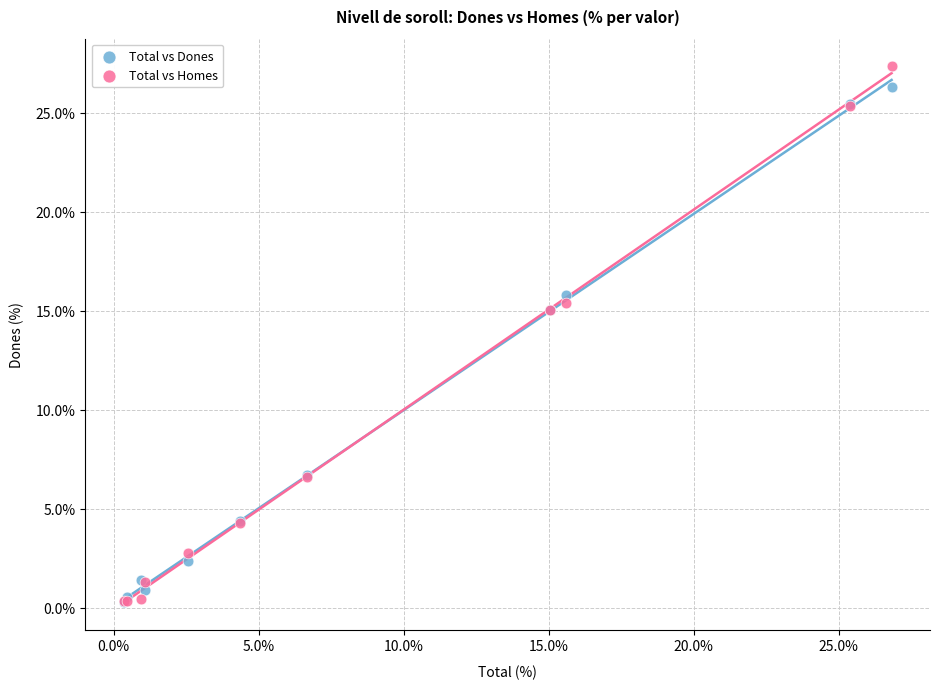

Which series contains the highest Y value?

Total vs Homes